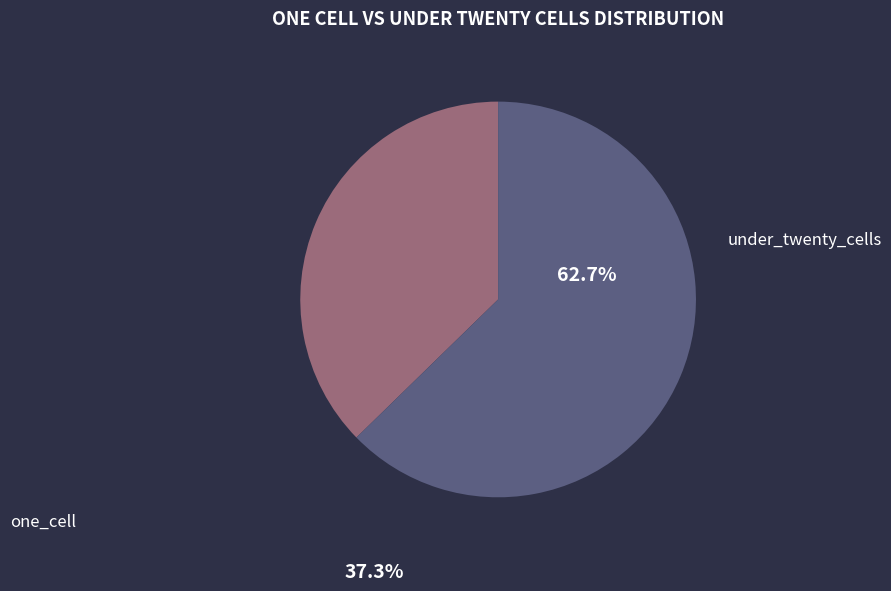

How many segments does this pie chart have?

2